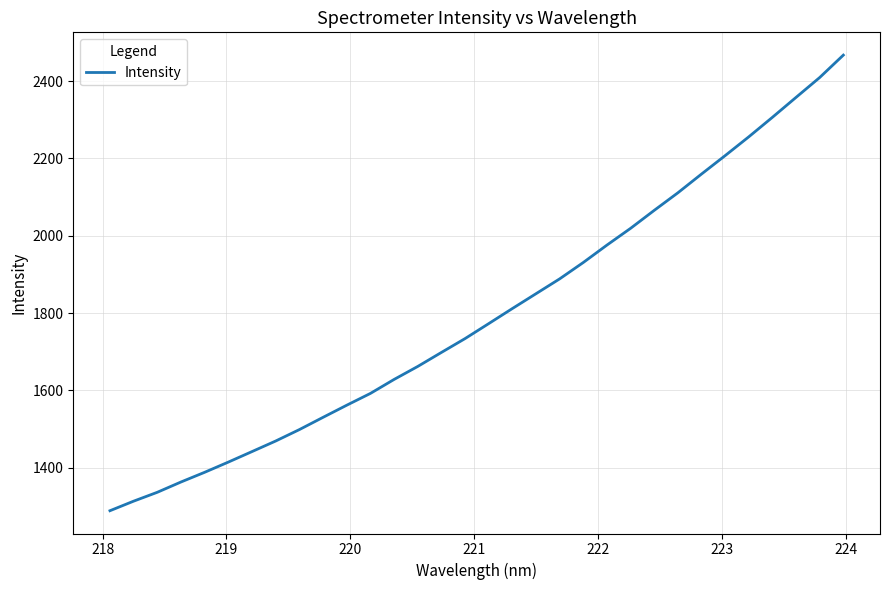

What is the difference between the maximum and minimum values?

1178.0